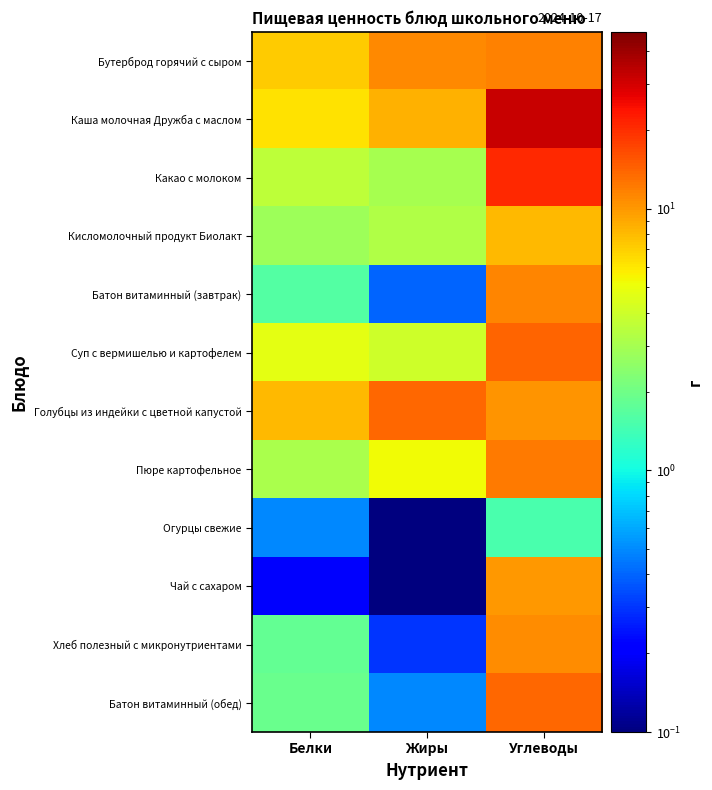

Which category has the highest value across all series?

Углеводы